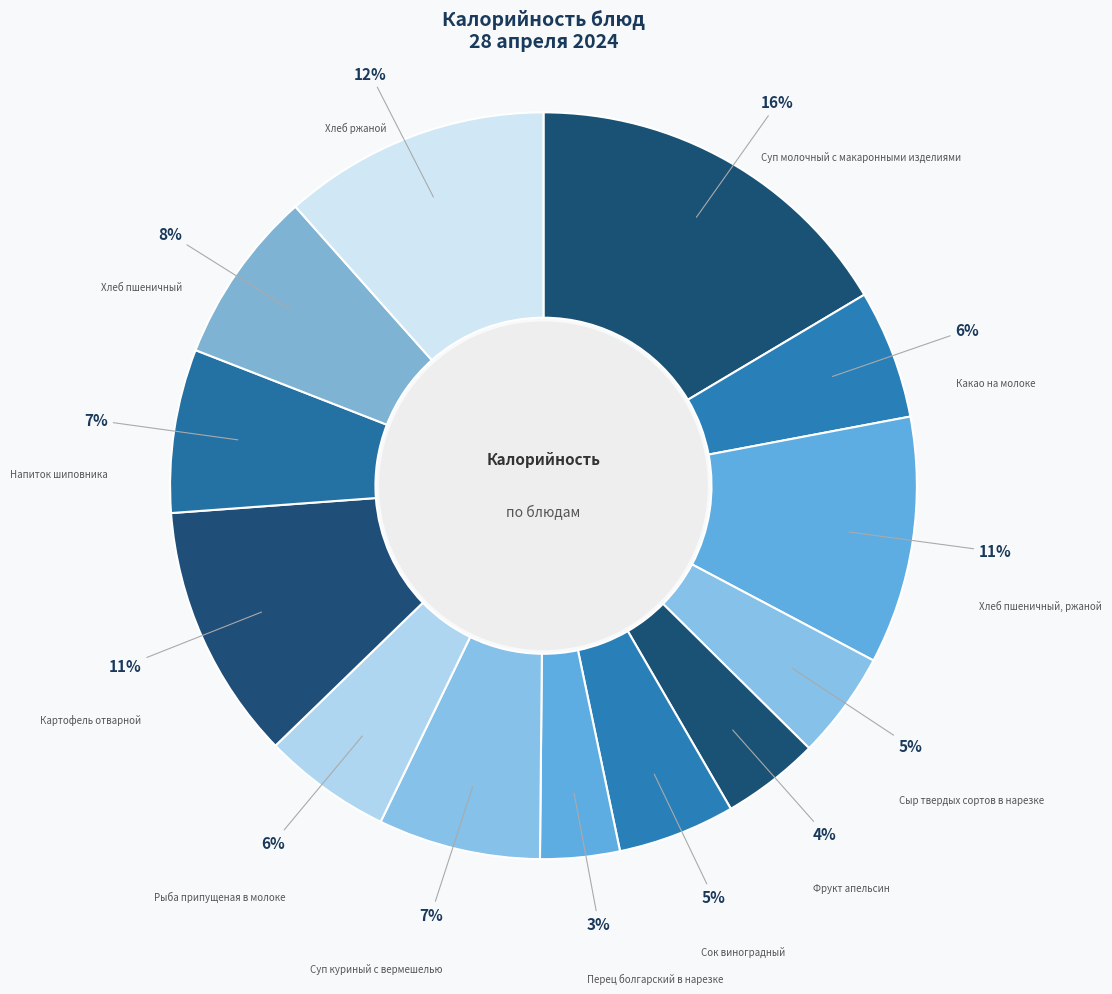

Which category has the biggest portion of the pie?

Суп молочный с макаронными изделиями